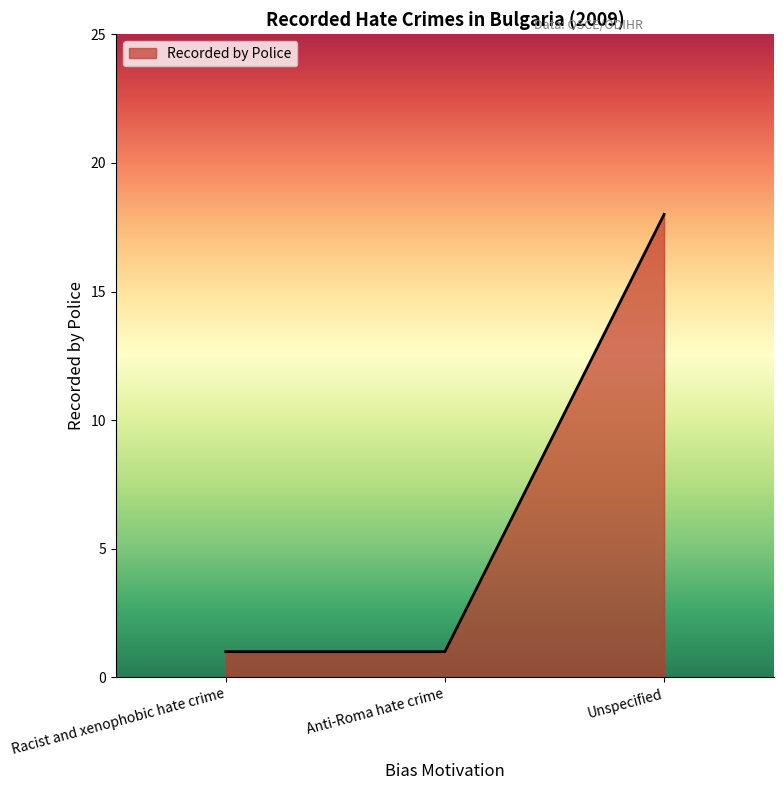

Count the number of data series in this chart.

1